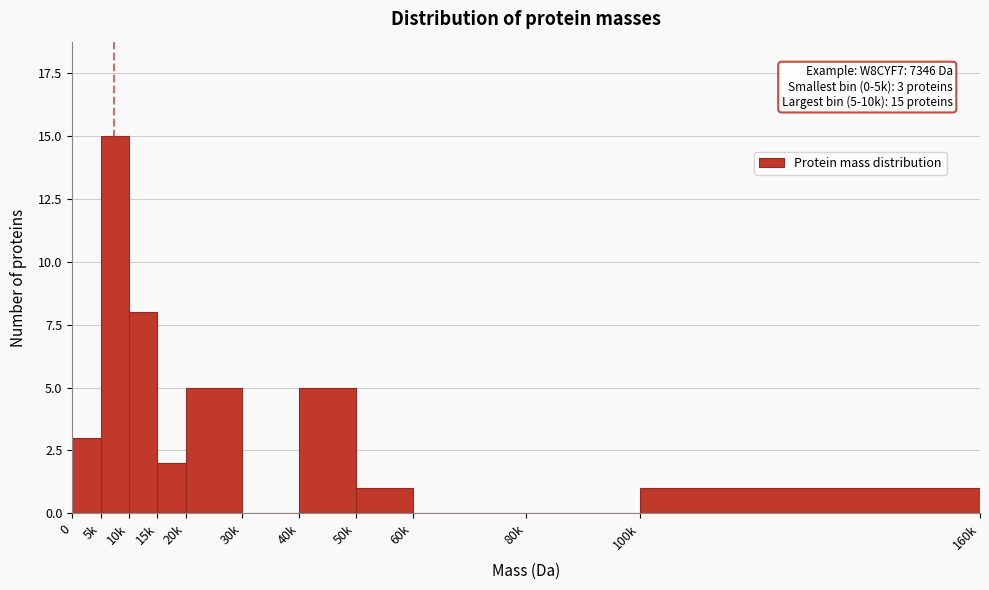

Reading right to left, transcribe all the data shown in this chart.

100k=1	80k=0	60k=0	50k=1	40k=5	30k=0	20k=5	15k=2	10k=8	5k=15	0=3